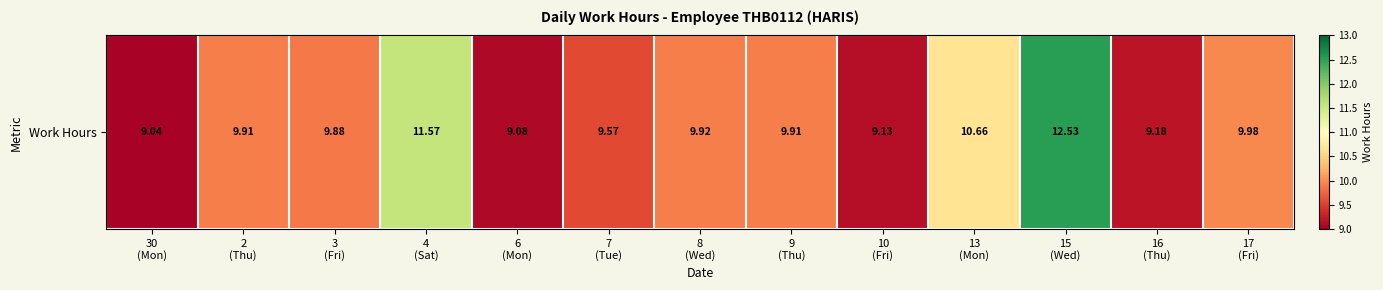

List the labels in order of value, largest first.

15
(Wed), 4
(Sat), 13
(Mon), 17
(Fri), 8
(Wed), 2
(Thu), 9
(Thu), 3
(Fri), 7
(Tue), 16
(Thu), 10
(Fri), 6
(Mon), 30
(Mon)